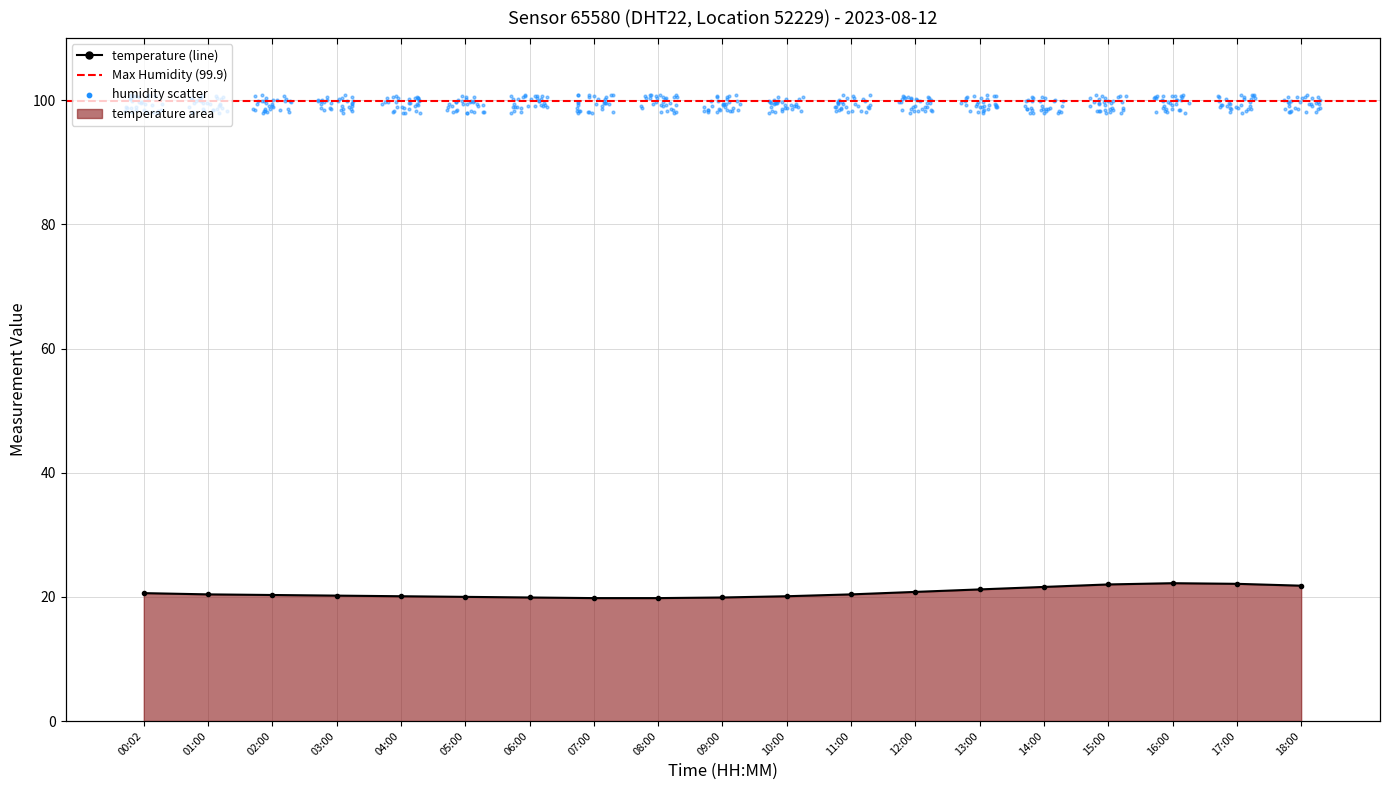

Which has a higher value, 18:00 or 03:00?

18:00